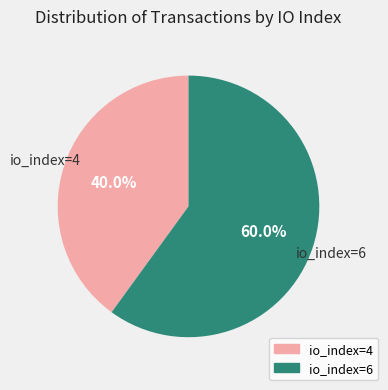

To the nearest percent, what is the combined percentage of io_index=4 and io_index=6?

100%